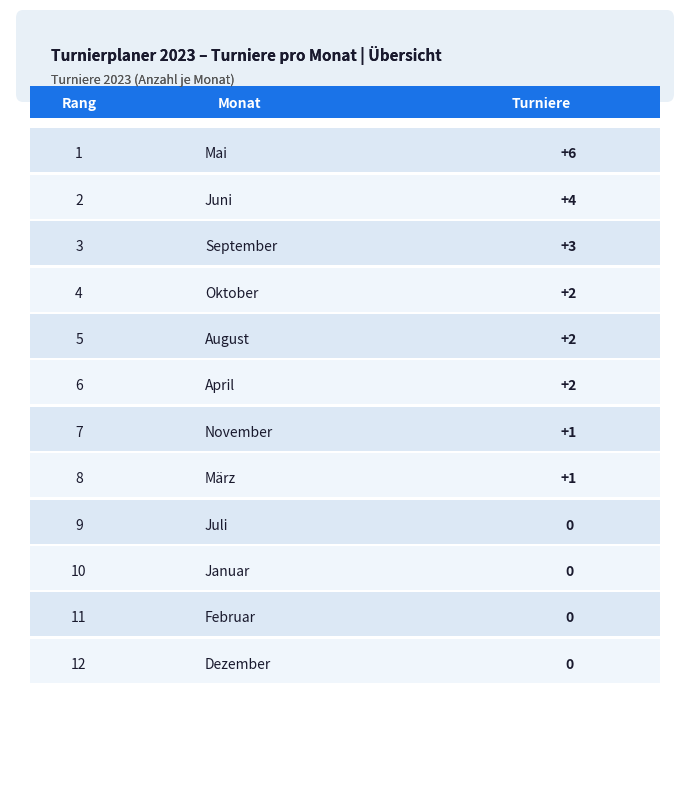

Which has a higher value, Dezember or April?

April